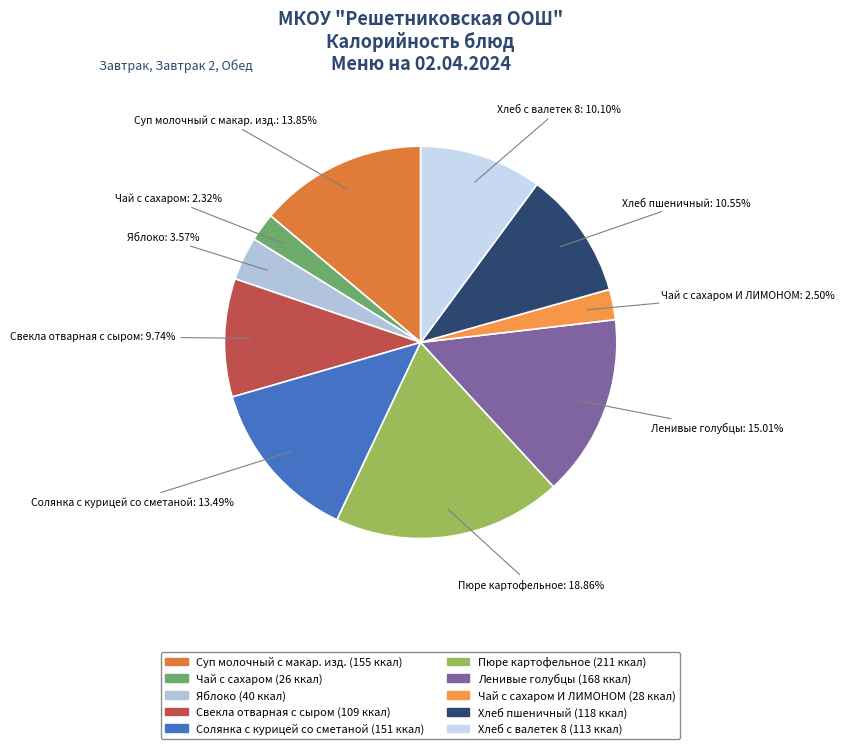

To the nearest percent, what is the difference between the largest and smallest slice percentages?

17%